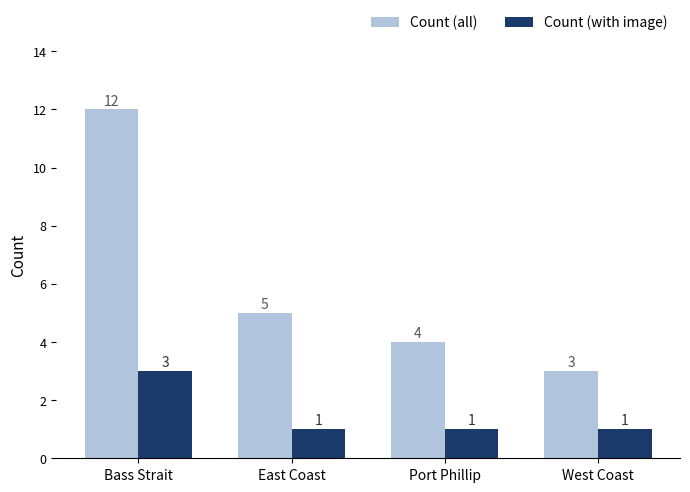

How many series are shown in this chart?

2